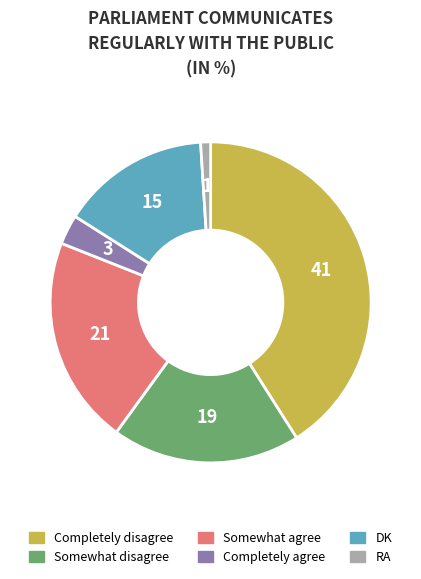

True or false: Completely disagree accounts for 30% of the total.

False